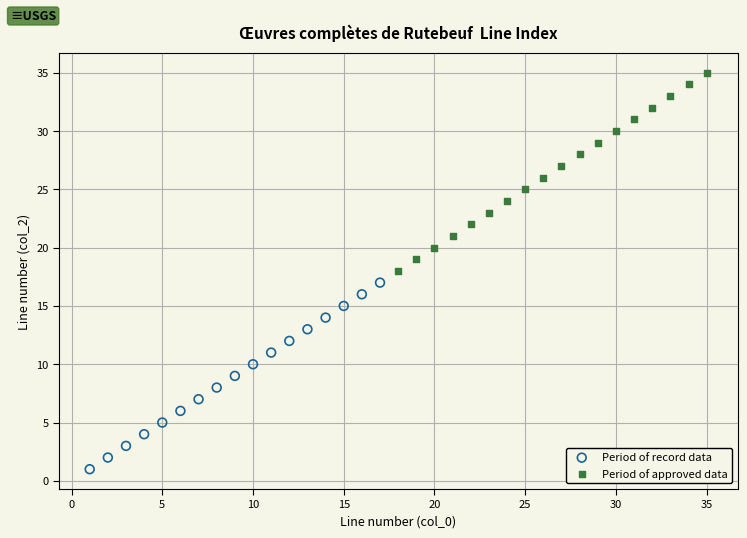

Which series contains the highest Y value?

Period of approved data